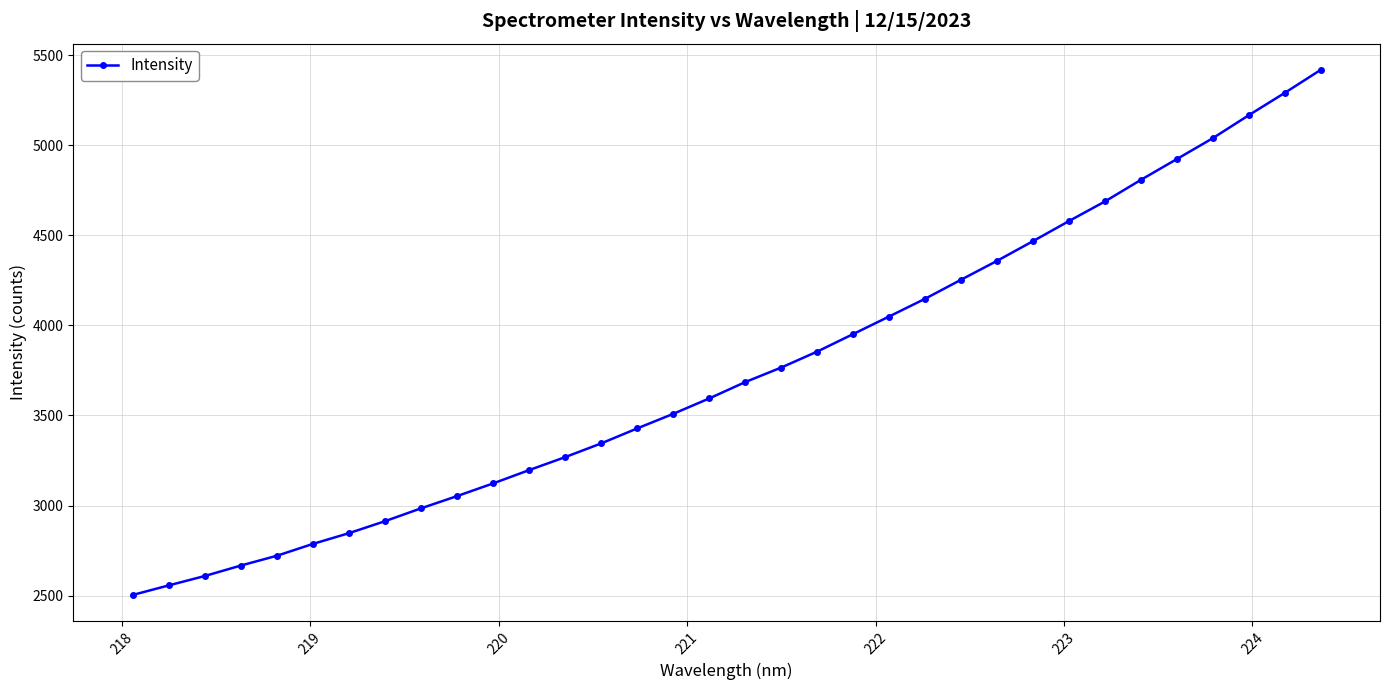

What is the average value?

3751.7